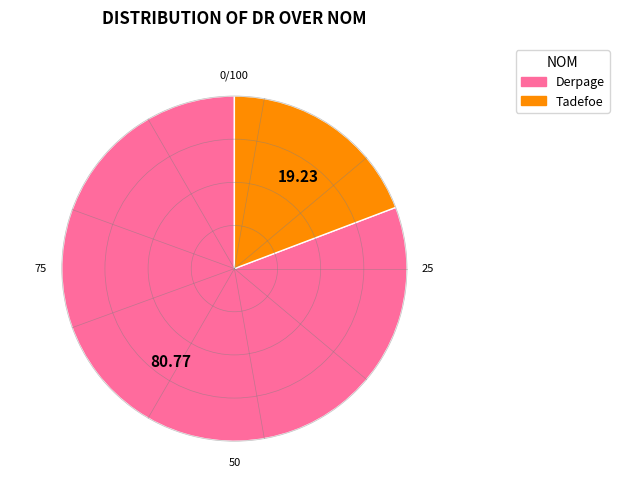

Which has a higher value, Derpage or Tadefoe?

Derpage